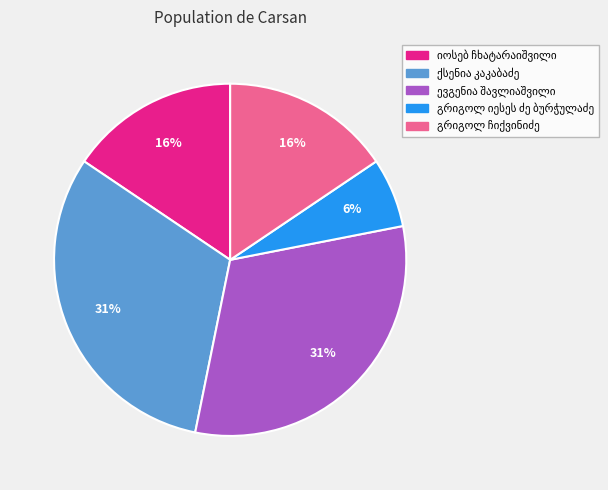

To the nearest percent, what is the difference between the largest and smallest slice percentages?

25%